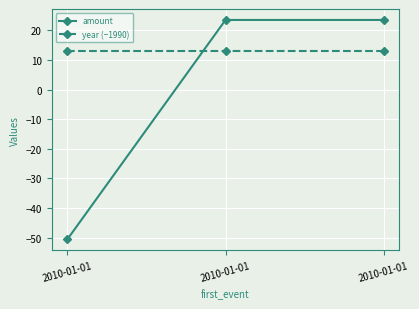

True or false: amount has a value of 34.7 at 2010-01-01.

False